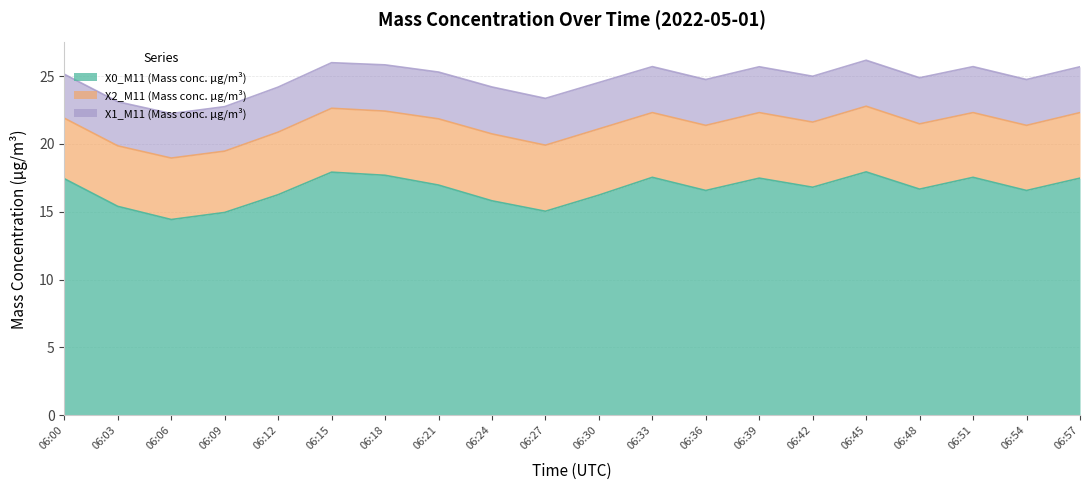

Reading left to right, list all the values displayed in this chart.

X0_M11 (Mass conc. μg/m³): 17.4	15.4	14.4	14.9	16.3	17.9	17.7	17.0	15.8	15.0	16.2	17.5	16.6	17.5	16.8	17.9	16.7	17.5	16.6	17.5
X2_M11 (Mass conc. μg/m³): 4.5	4.5	4.5	4.5	4.6	4.7	4.7	4.9	4.9	4.9	4.9	4.8	4.8	4.8	4.8	4.8	4.8	4.8	4.8	4.8
X1_M11 (Mass conc. μg/m³): 3.2	3.2	3.3	3.3	3.3	3.4	3.4	3.5	3.5	3.5	3.4	3.4	3.4	3.4	3.4	3.4	3.4	3.4	3.4	3.4